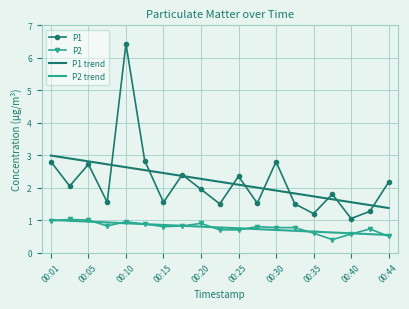

What is the highest value of the P1 series?

6.4